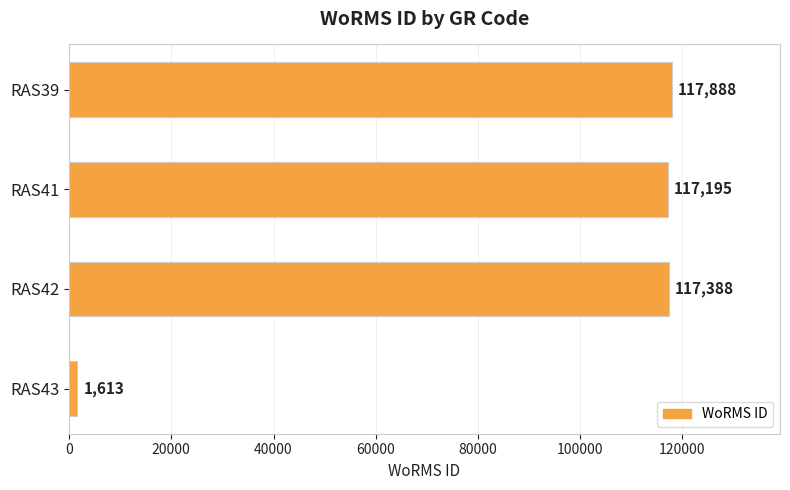

Rank the categories by value from highest to lowest.

RAS39, RAS42, RAS41, RAS43